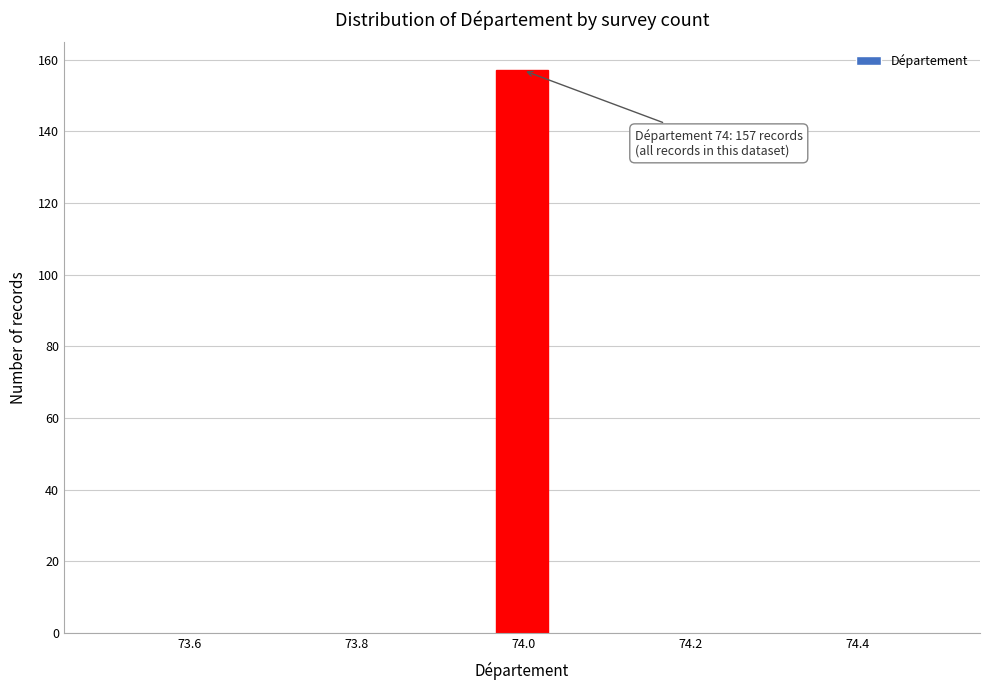

Read against the x-axis, roughly where is the centre of the tallest bar?

74.00